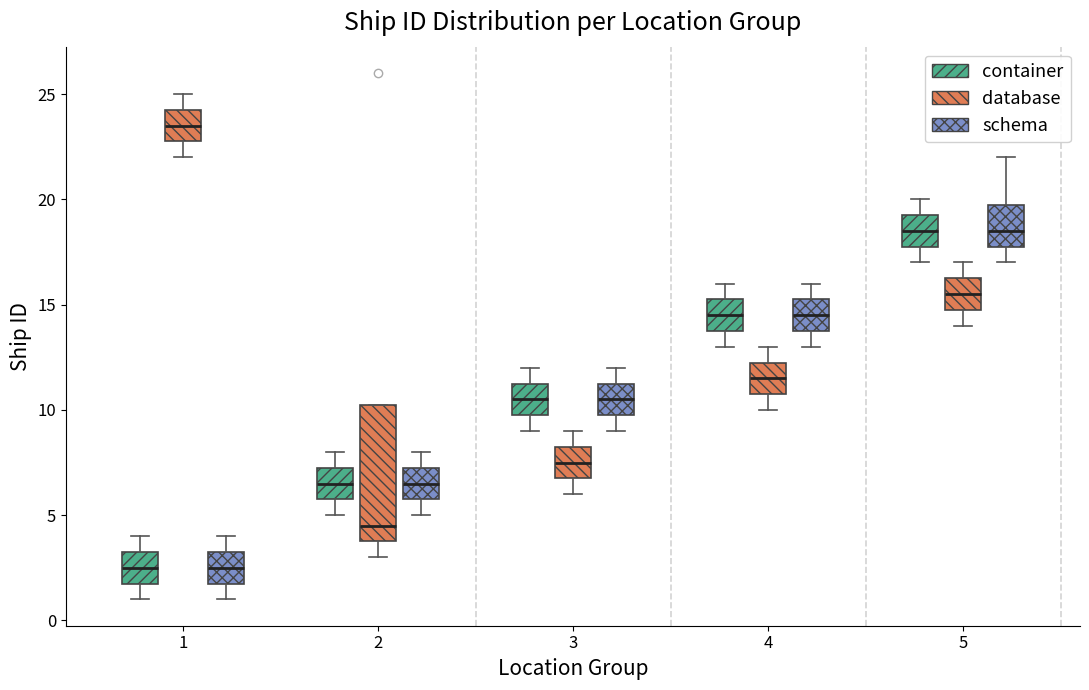

Comparing the boxes themselves (not the whiskers), which one is the tallest?

2 (database)